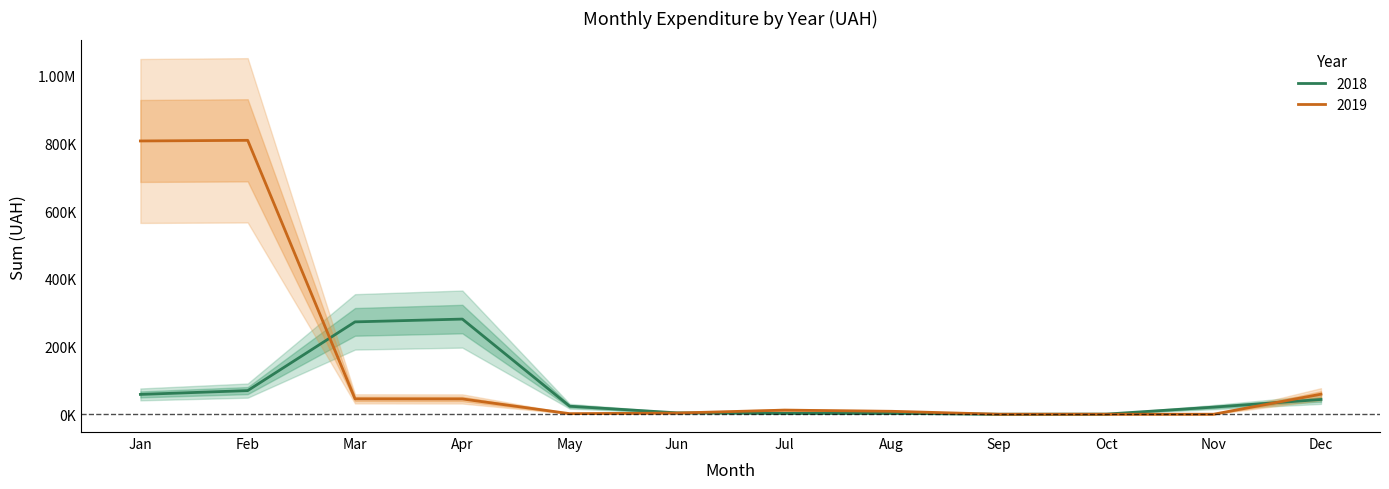

Between 5 and 11, which series saw the biggest shift?

2018